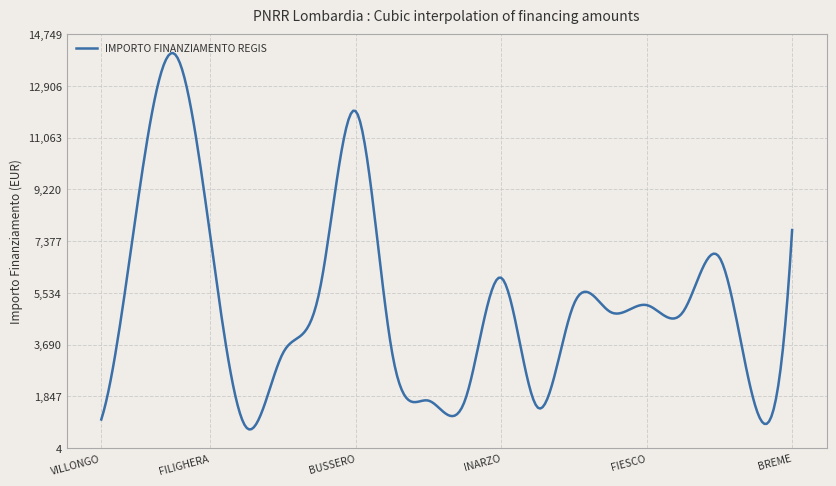

What is the difference between the maximum and minimum values?

13403.9